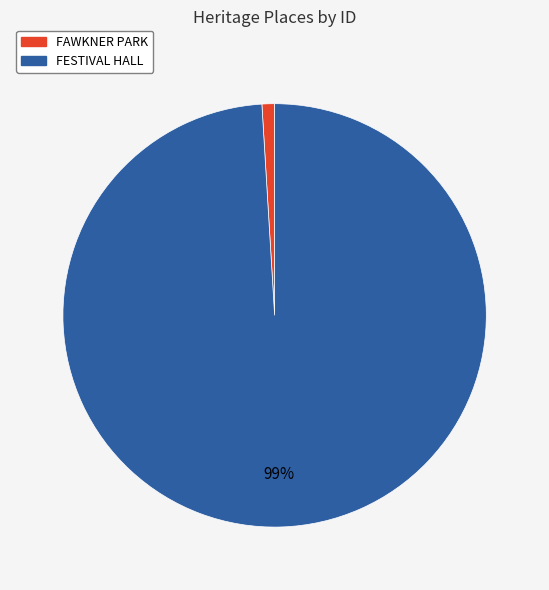

Which has a higher value, FESTIVAL HALL or FAWKNER PARK?

FESTIVAL HALL